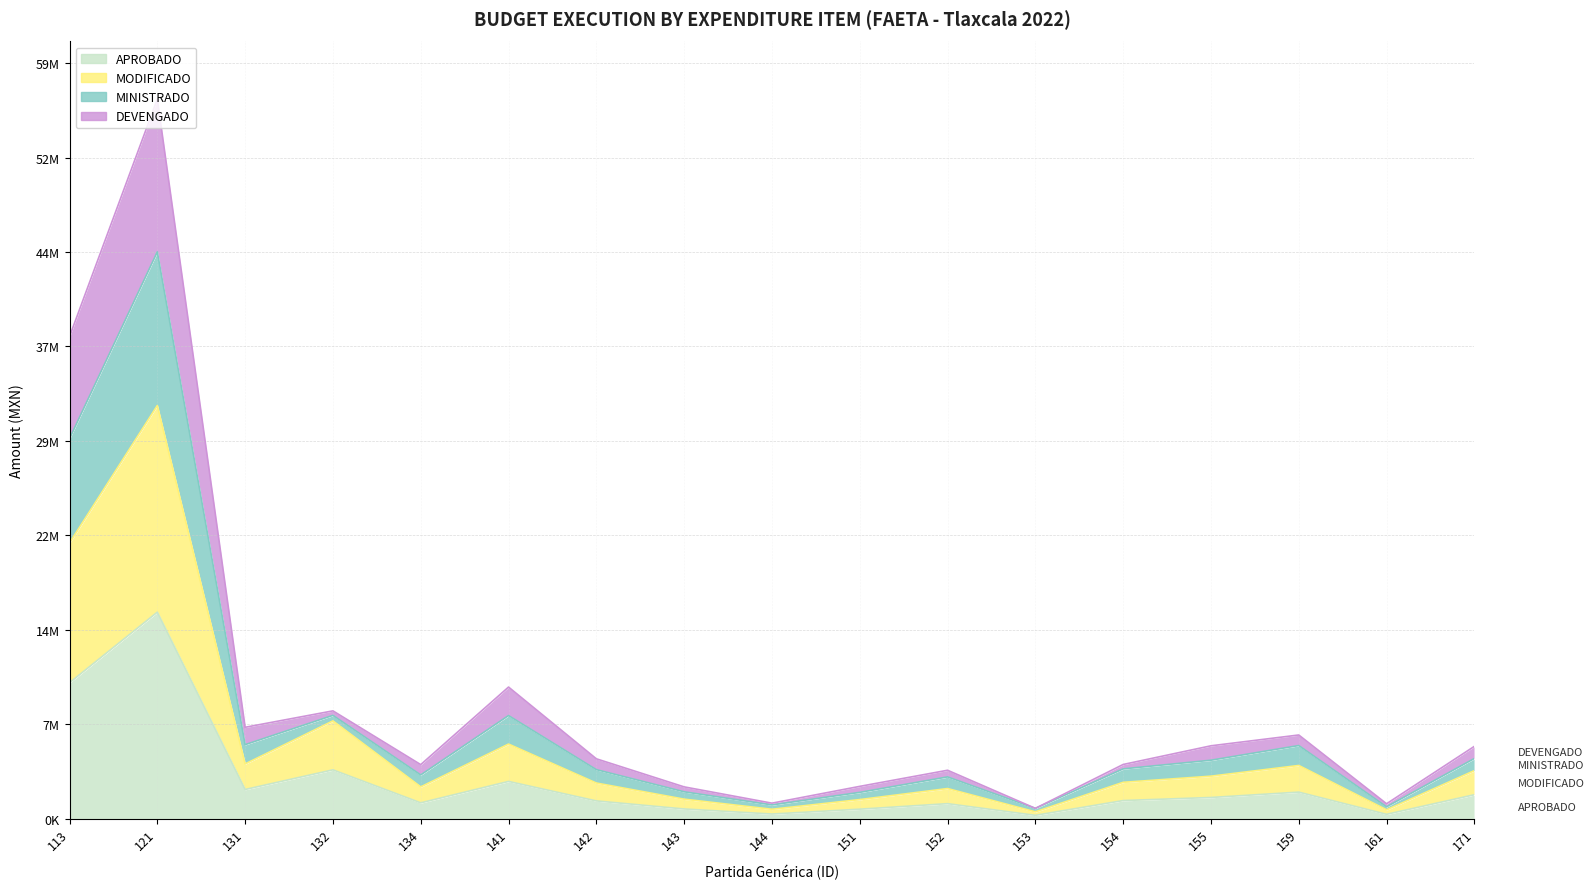

In MINISTRADO, how many points are higher than both neighbors (excluding endpoints)?

5